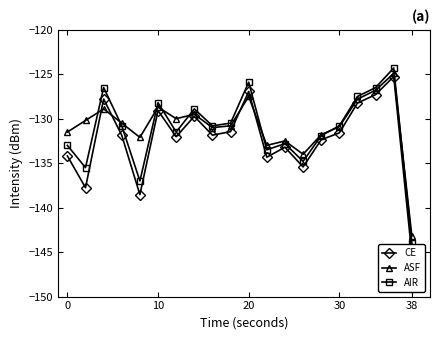

What value does the ASF series have at 38?

-143.2